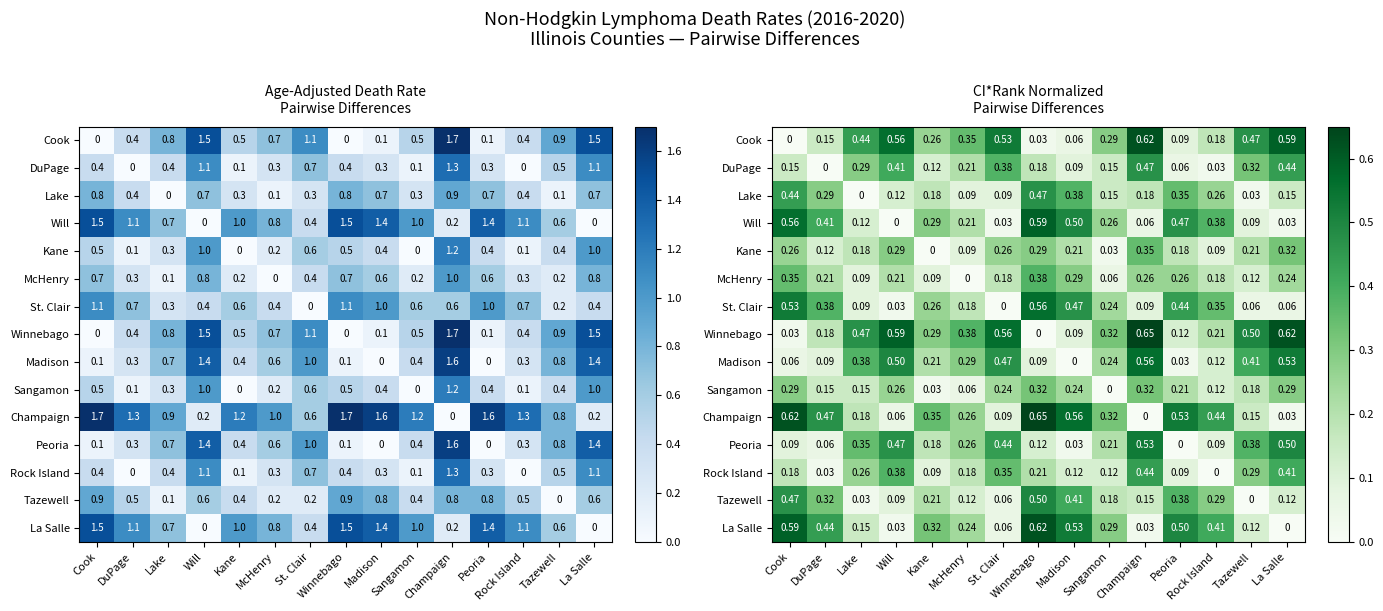

How many data points does each series have?

15